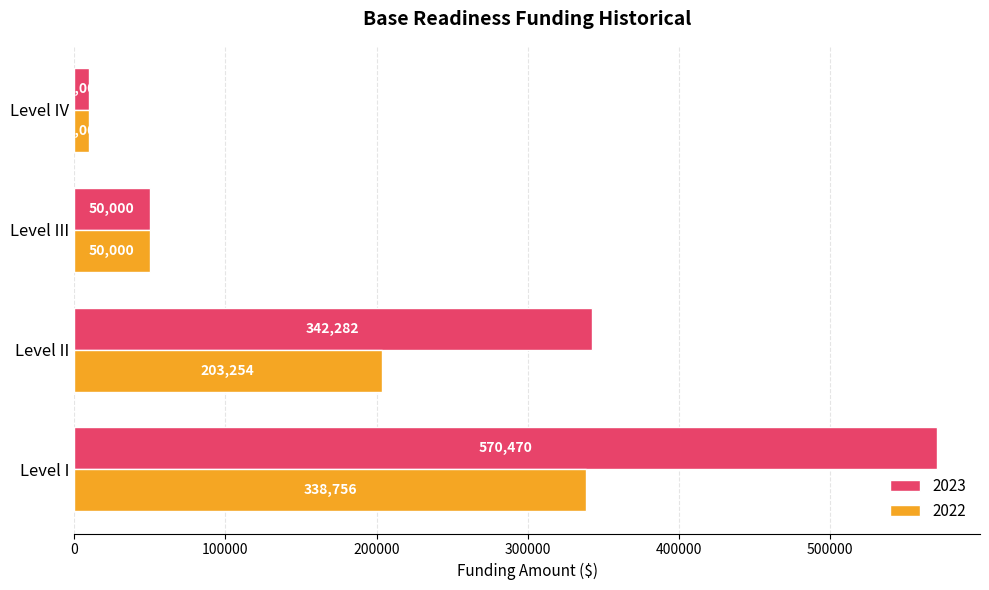

The value of 2022 at Level III is 50000. True or false?

True